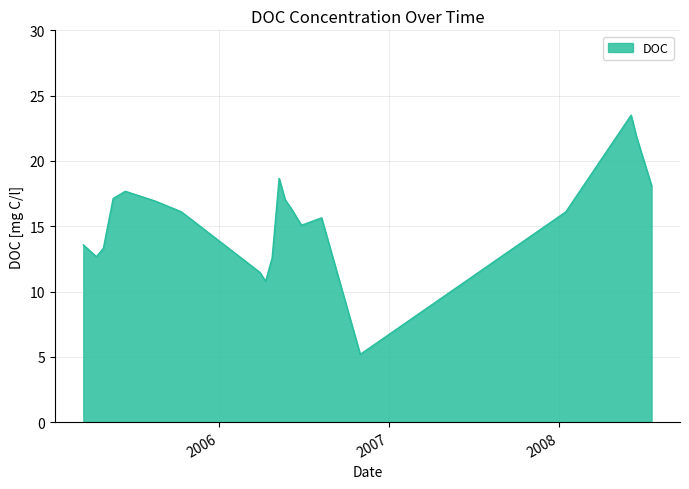

True or false: there are more than 0 points higher than both neighbors.

True